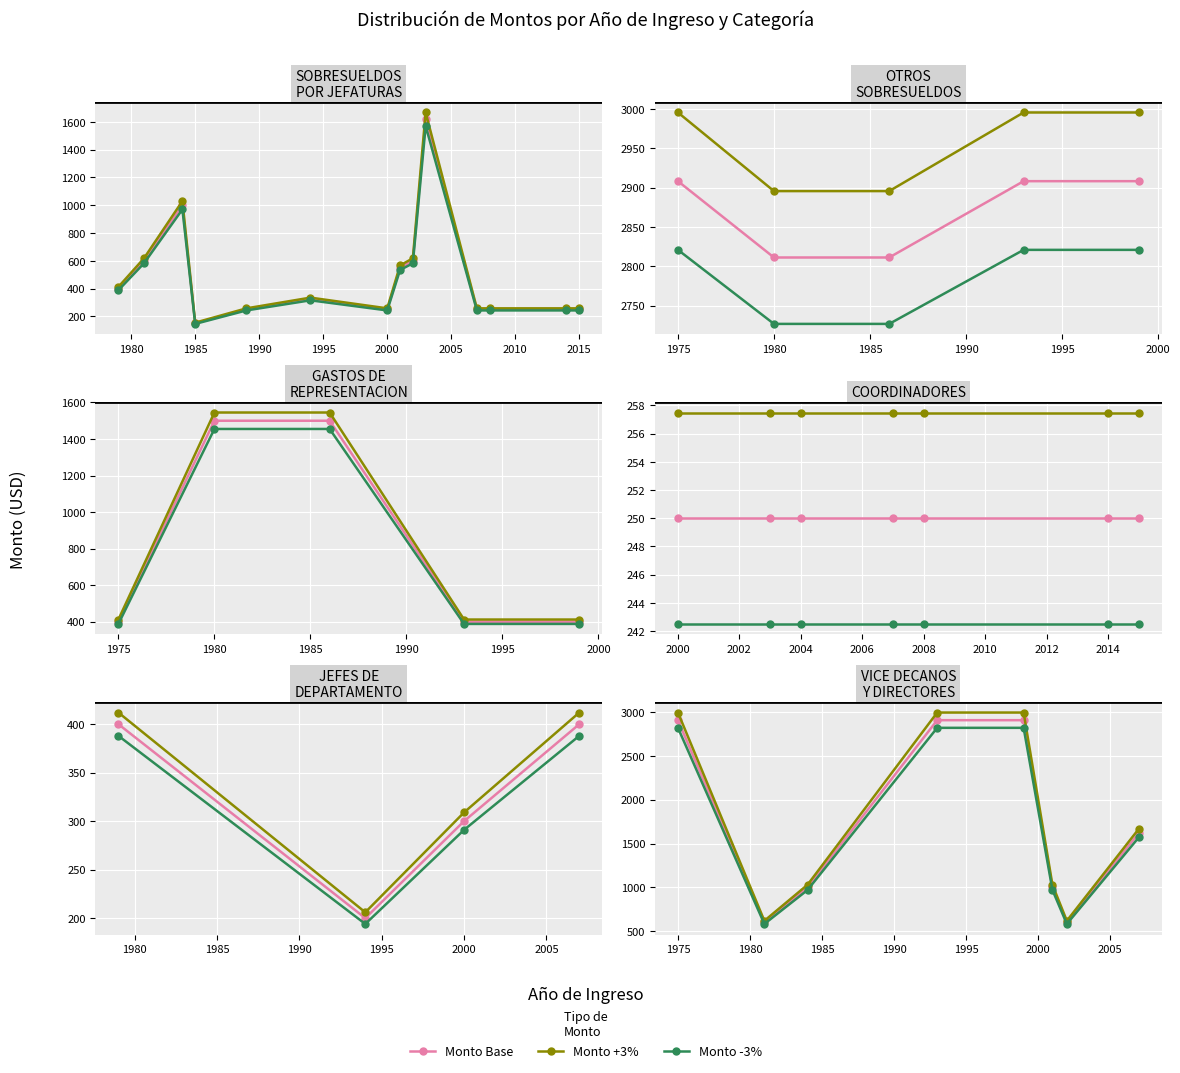

Which series changed the most between 1990 and 1995?

Monto Base